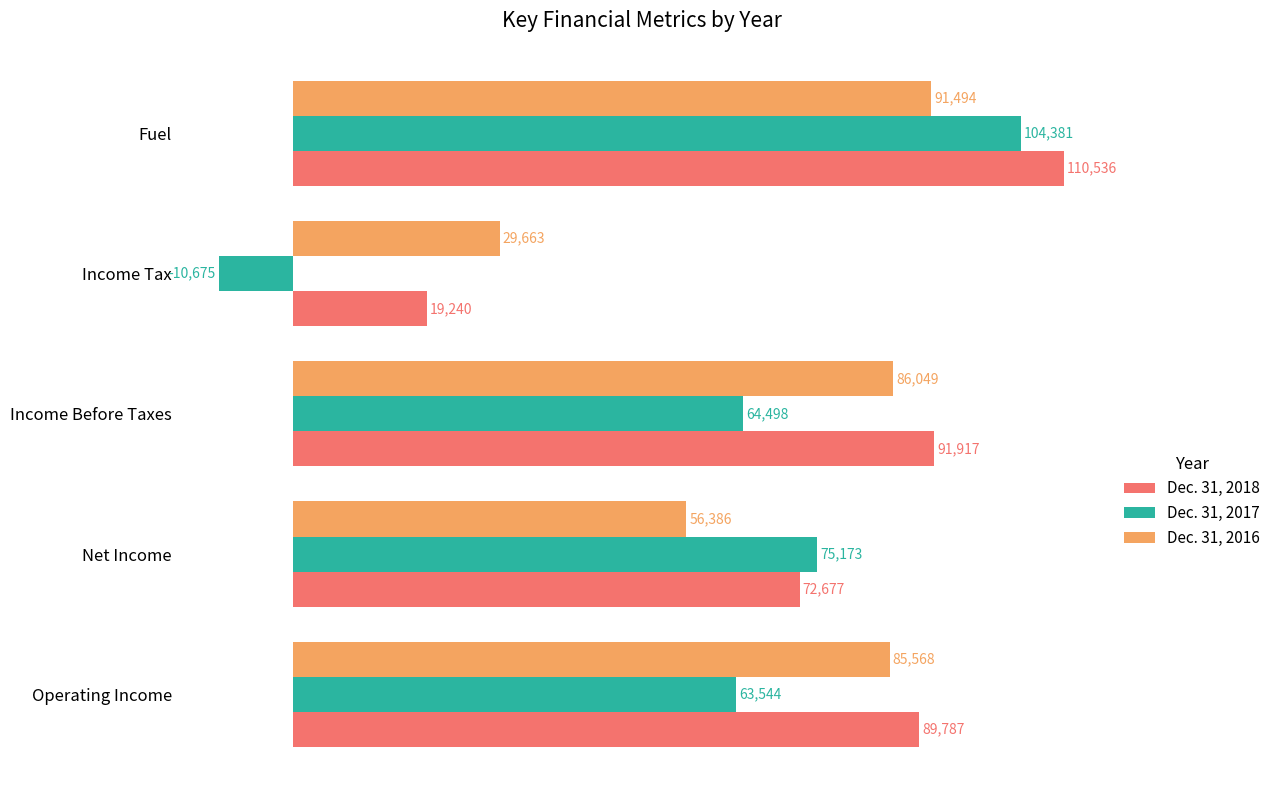

Which series changed the most between Operating Income and Income Tax?

Dec. 31, 2017